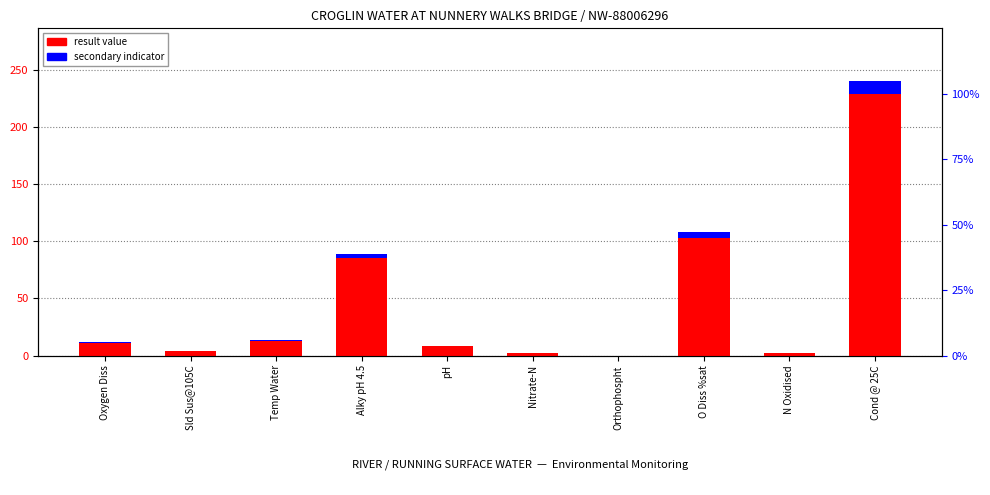

What is the difference between the maximum and minimum values in the result value series?

229.0